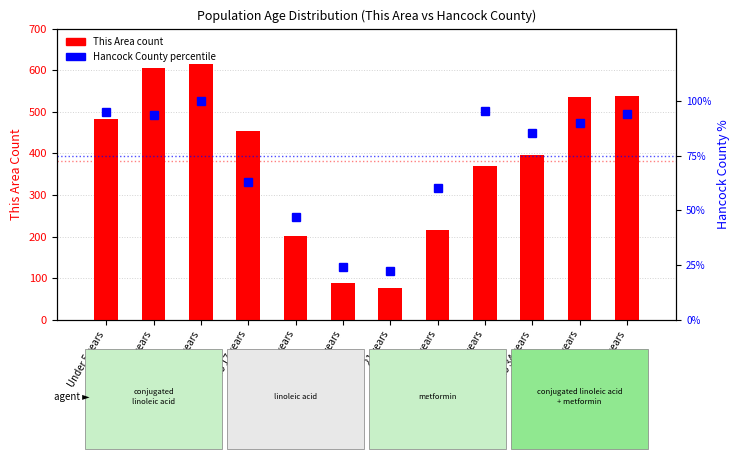

What is the value of the Hancock County (percentile) bar at the 6th from the left?

24.0